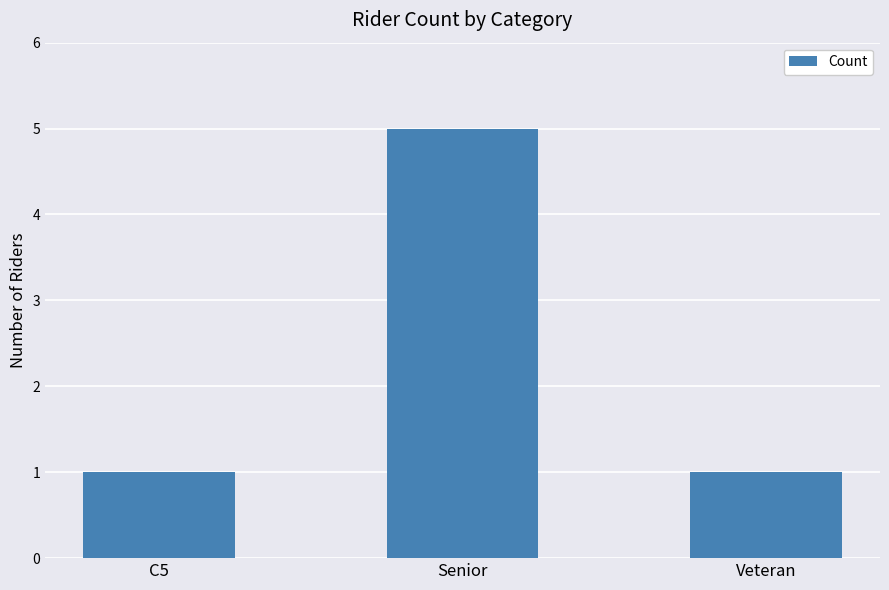

How many values are between 1 and 5?

3